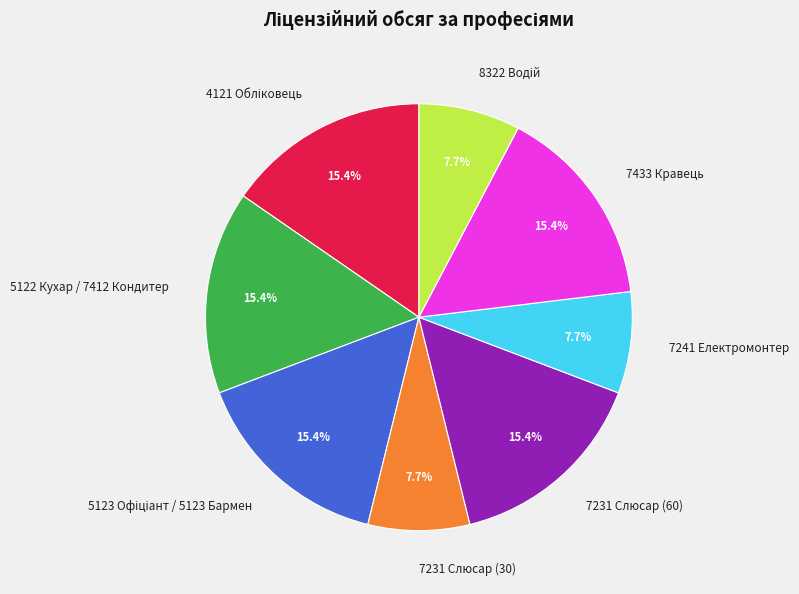

How many segments does this pie chart have?

8